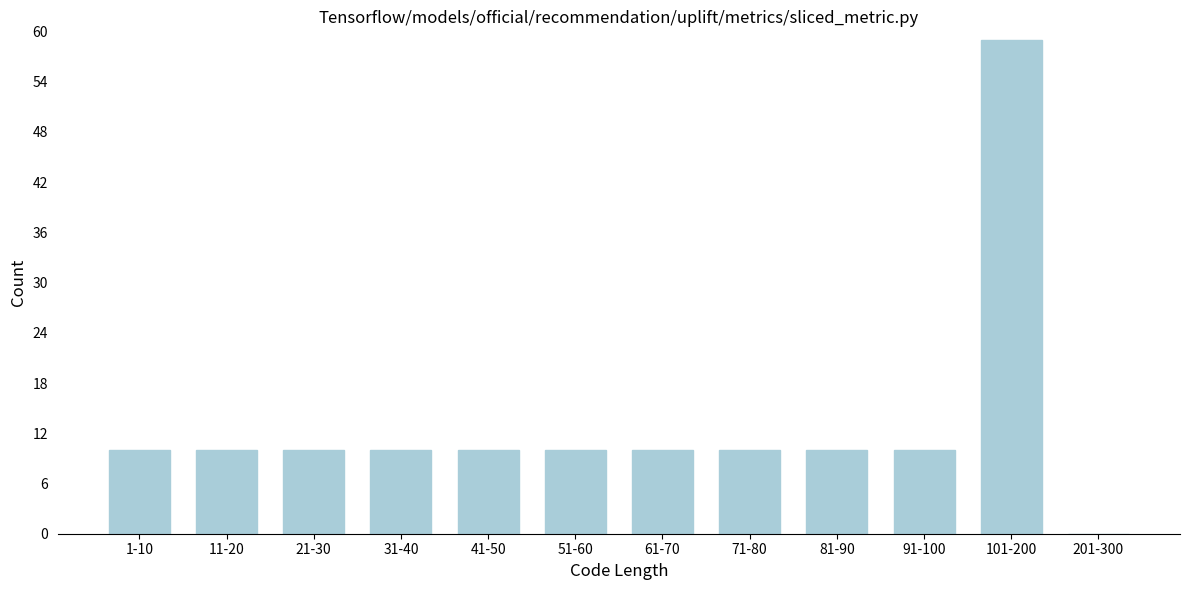

Reading right to left, what are all the values shown in this chart?

201-300=0	101-200=59	91-100=10	81-90=10	71-80=10	61-70=10	51-60=10	41-50=10	31-40=10	21-30=10	11-20=10	1-10=10